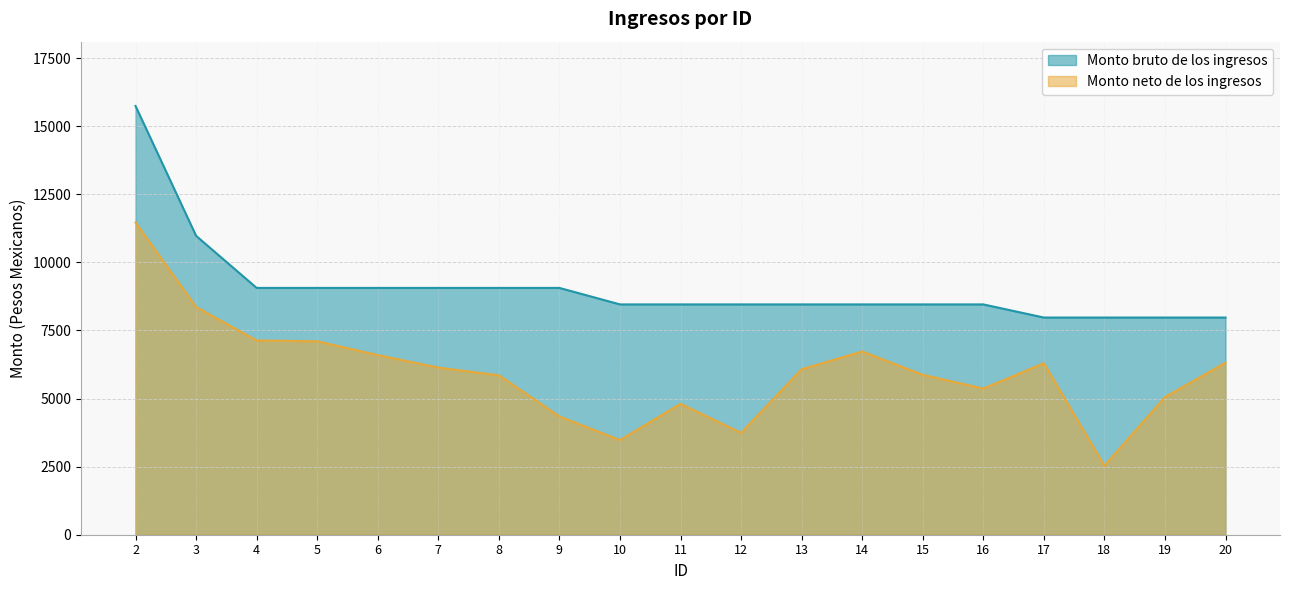

Between 13 and 19, which is larger?

13